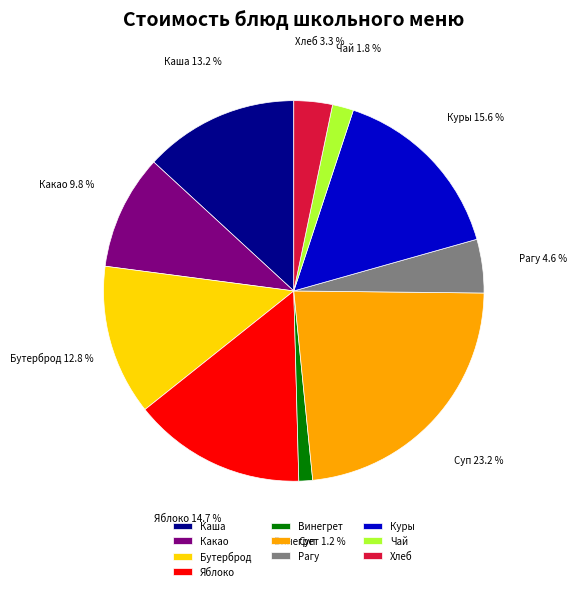

To the nearest percent, what is the average slice percentage?

10%